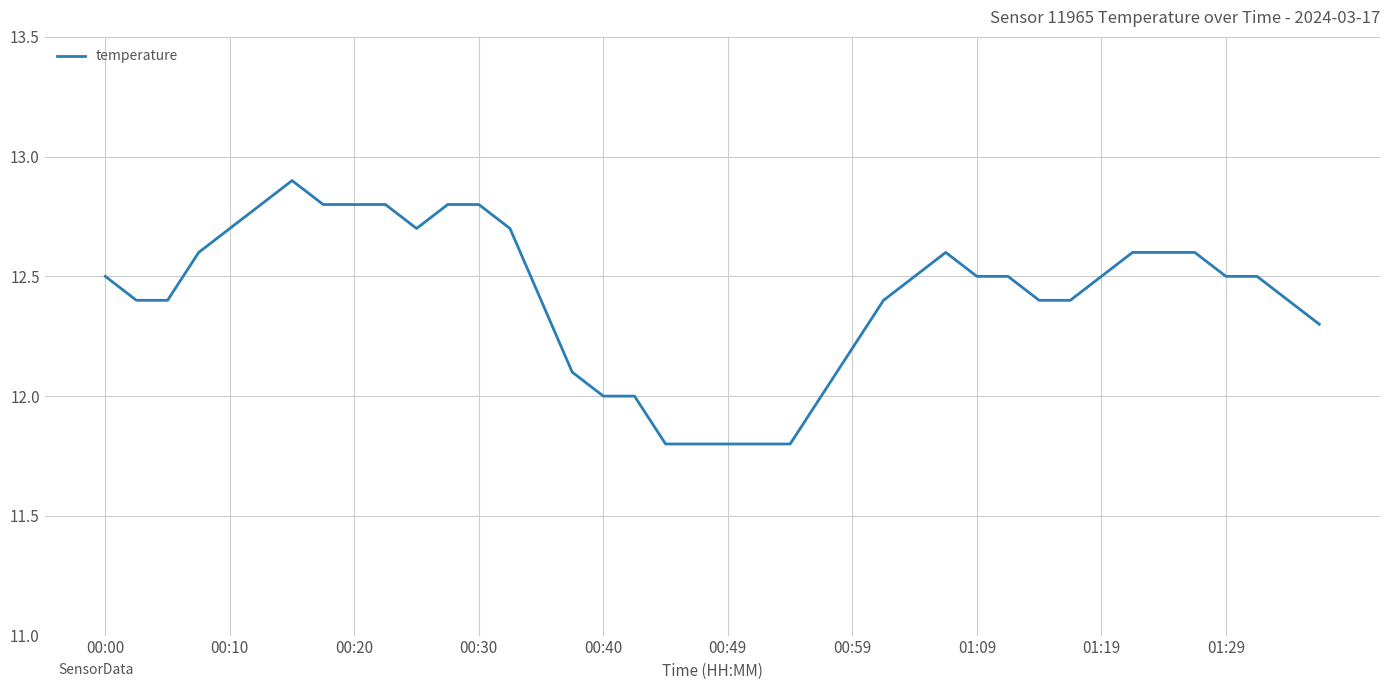

What is the smallest value displayed?

11.8